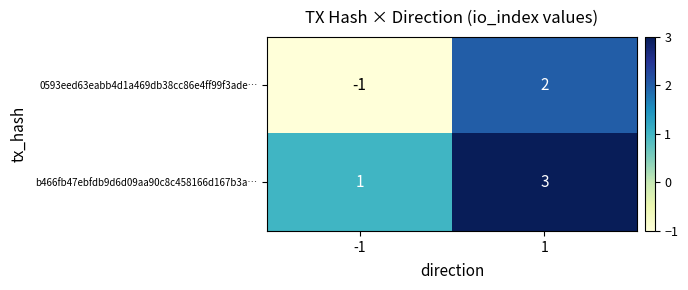

What is the sum of the b466fb47ebfdb9d6d09aa90c8c458166d167b3a… values at 1 and -1?

4